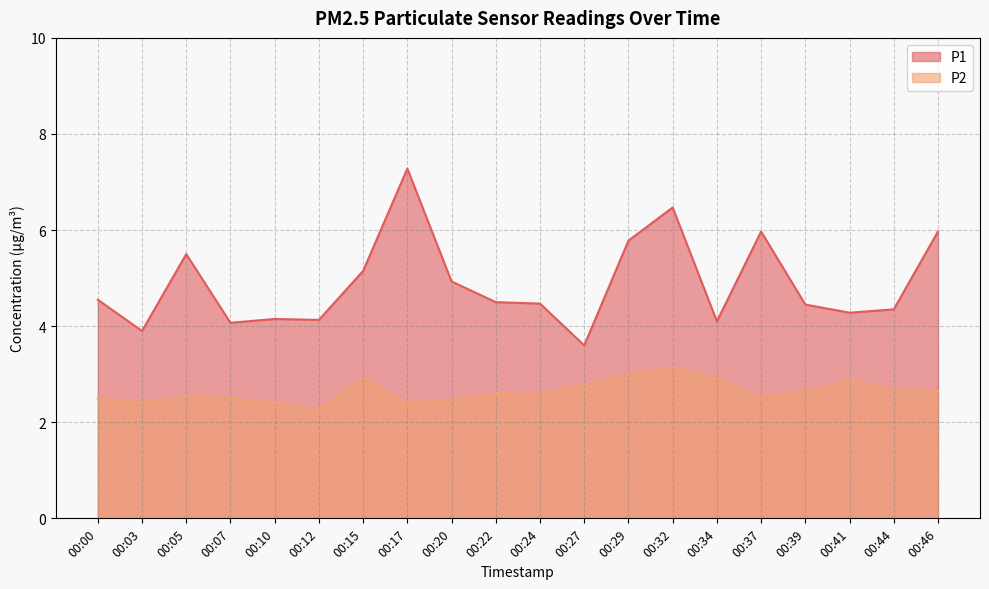

Is it true that P1 equals 5.2 at 00:15?

True